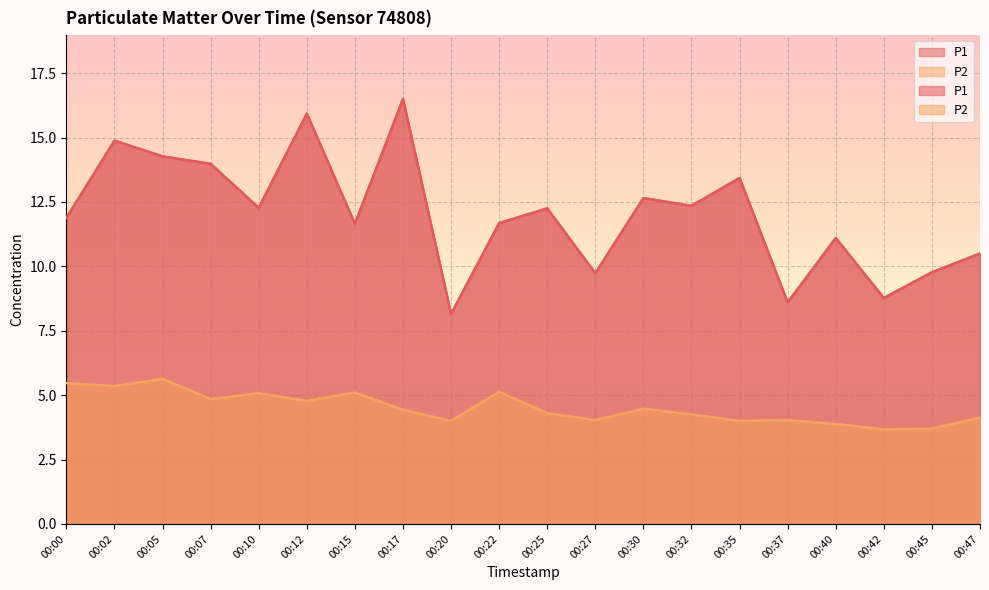

Reading left to right, extract all data points from this chart.

P1: 00:00=11.9	00:02=14.9	00:05=14.3	00:07=14.0	00:10=12.3	00:12=15.9	00:15=11.7	00:17=16.5	00:20=8.2	00:22=11.7	00:25=12.2	00:27=9.7	00:30=12.7	00:32=12.3	00:35=13.4	00:37=8.6	00:40=11.1	00:42=8.8	00:45=9.8	00:47=10.5
P2: 00:00=5.5	00:02=5.3	00:05=5.6	00:07=4.8	00:10=5.1	00:12=4.8	00:15=5.1	00:17=4.4	00:20=4.0	00:22=5.1	00:25=4.3	00:27=4.0	00:30=4.5	00:32=4.2	00:35=4.0	00:37=4.0	00:40=3.9	00:42=3.7	00:45=3.7	00:47=4.1